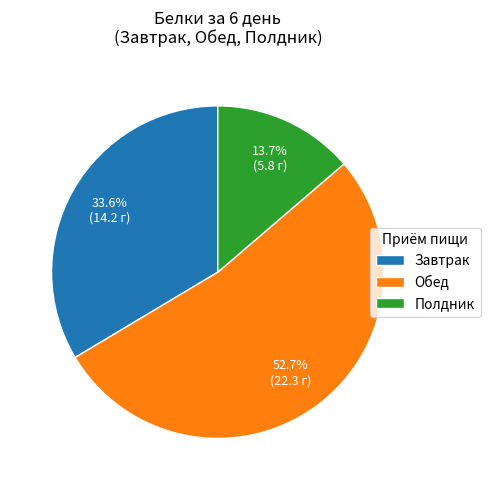

Which category has the smallest portion of the pie?

Полдник